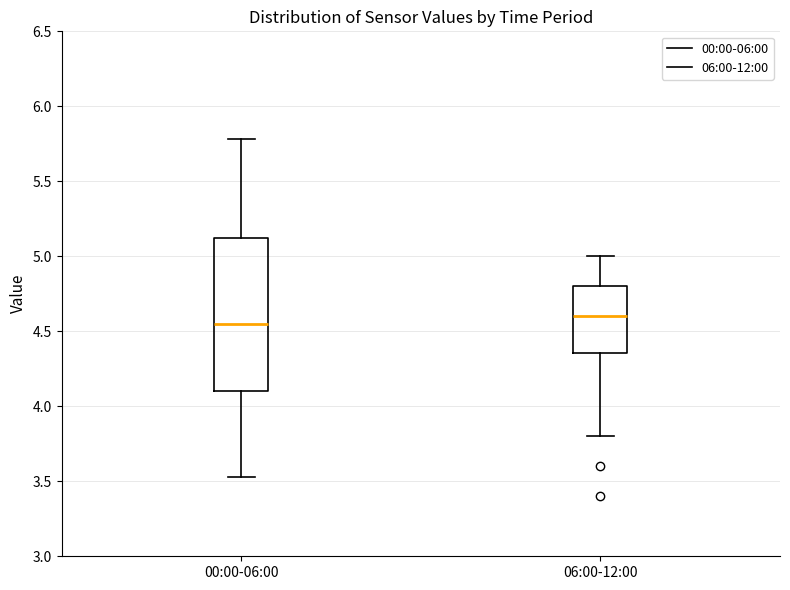

Where does the upper whisker of the box for 06:00-12:00 end on the y-axis? The values are not printed on the chart, so give them approximately, as read against the axis.

5.00